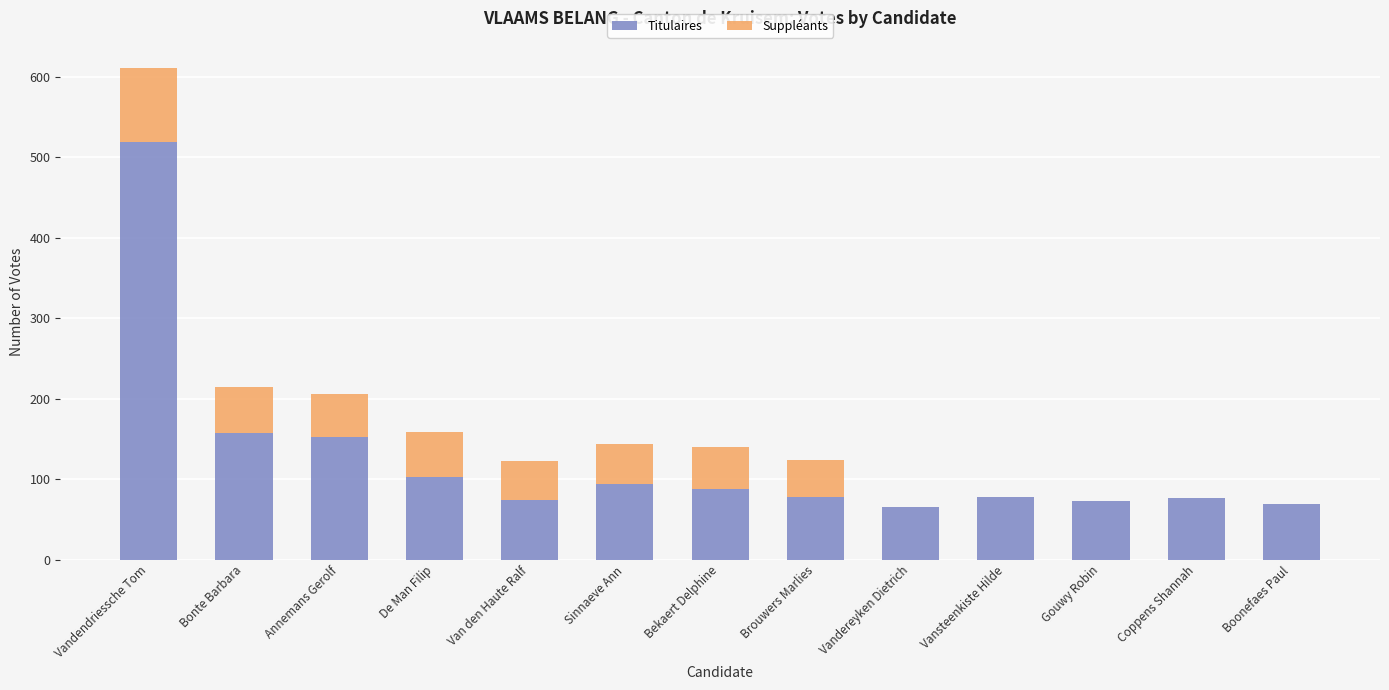

What is the sum of all Titulaires values?

1626